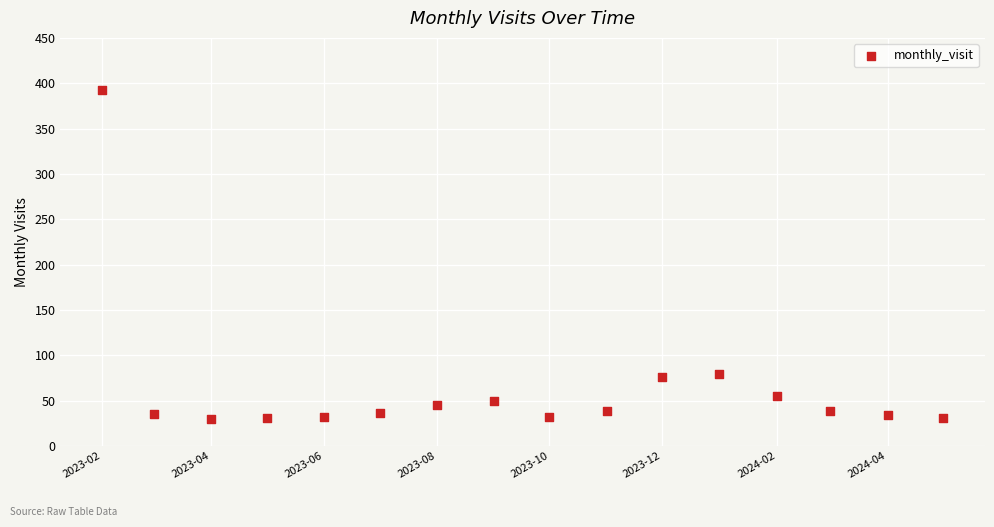

What is the range of Y values (max minus min)?

362